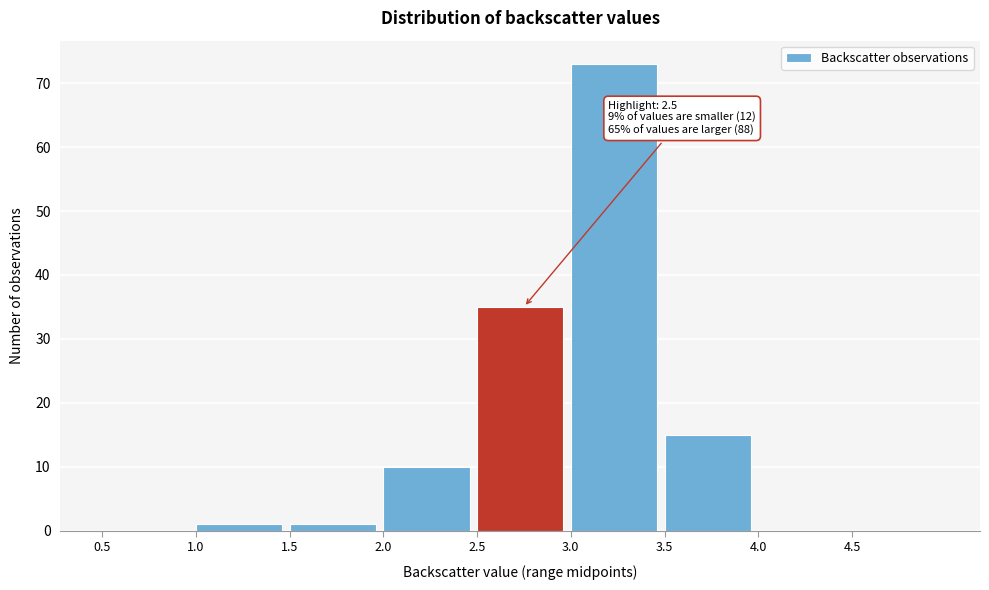

Over which range of the x-axis is the bar tallest?

3.0 to 3.5